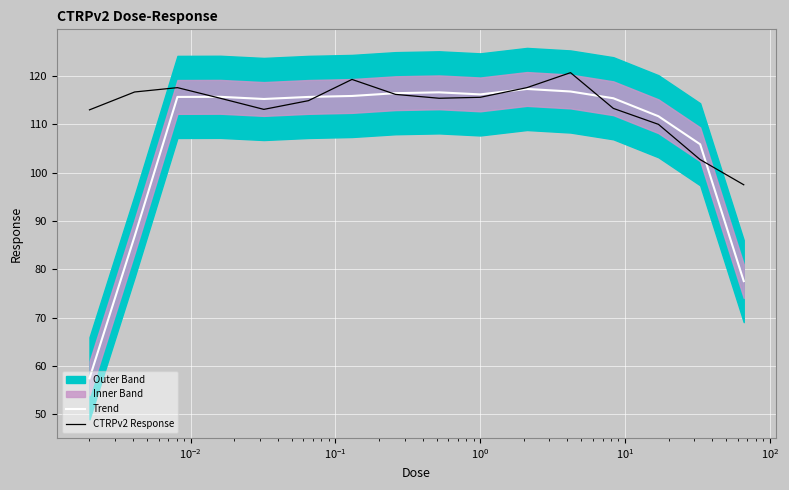

What is the maximum value for CTRPv2 Response?

120.7